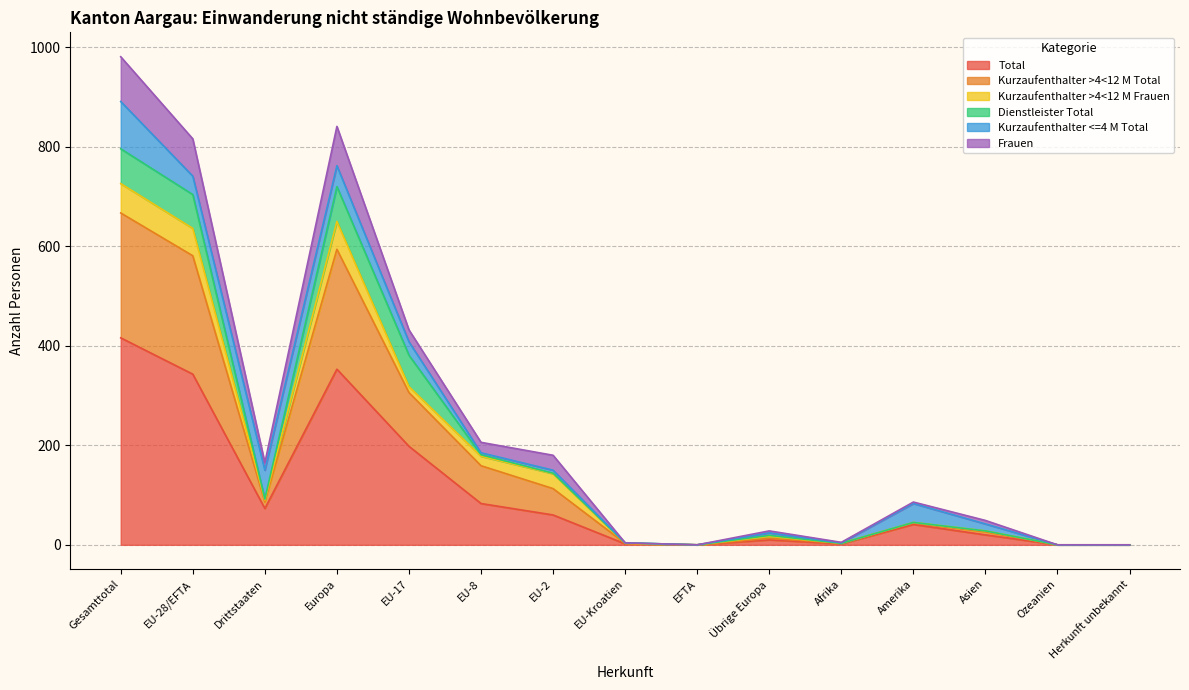

How many positive values does the Kurzaufenthalter >4<12 M Total series have?

12